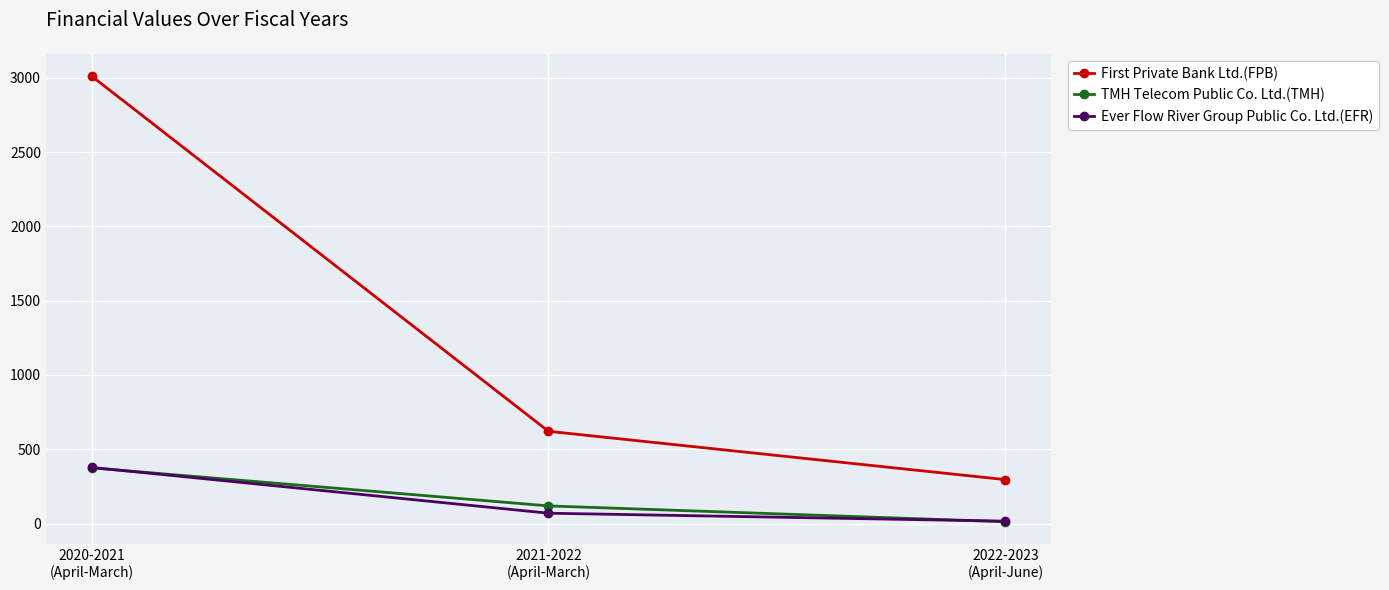

What is the label of the 1st point from the right?

2022-2023
(April-June)